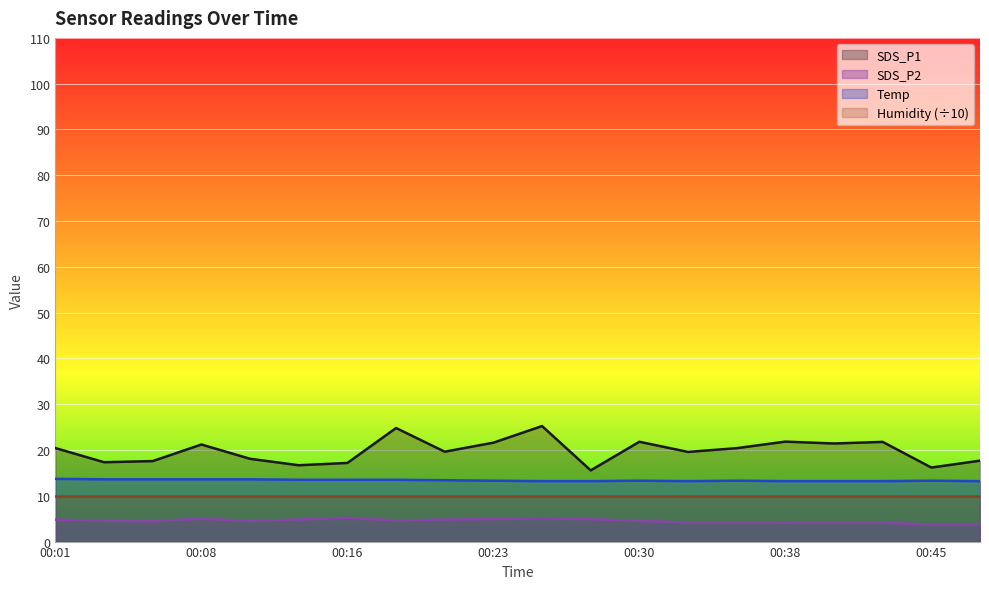

What is the difference between the second highest and second lowest values in the SDS_P1 series?

8.6